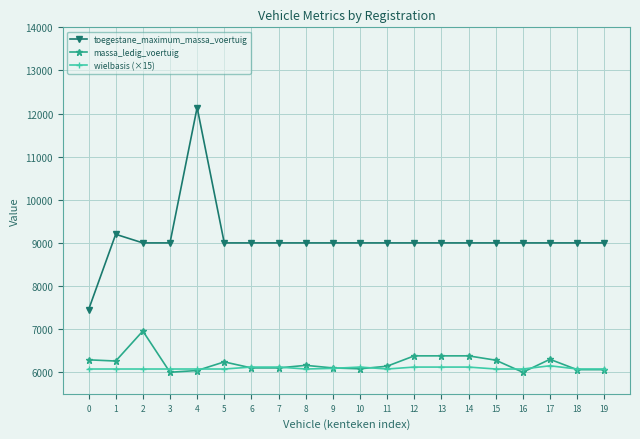

What is the difference between the maximum and minimum values in the massa_ledig_voertuig series?

956